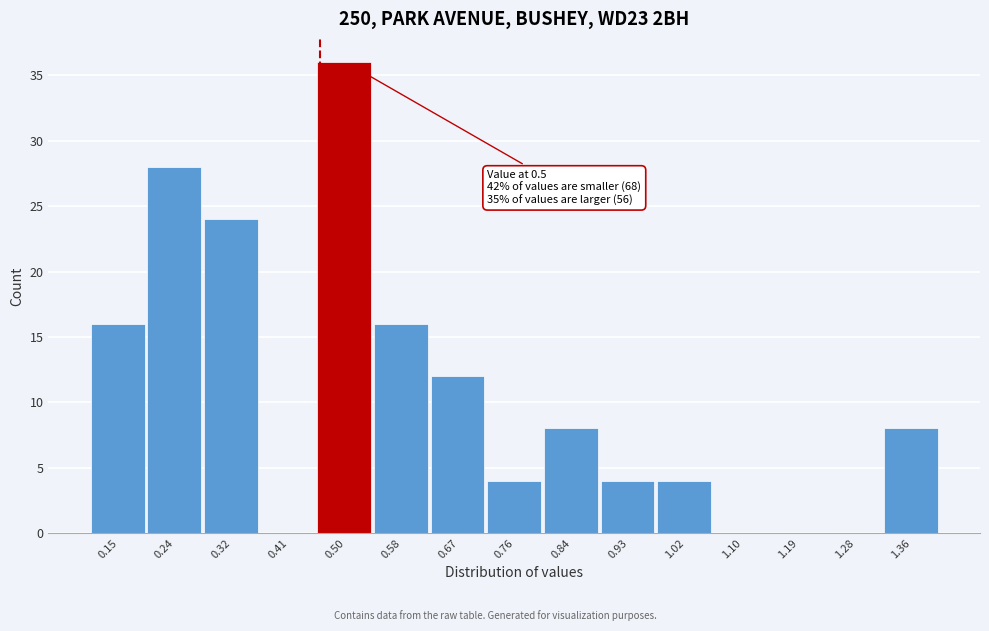

Reading left to right, list all the values displayed in this chart.

0.15=16	0.24=28	0.32=24	0.41=0	0.50=36	0.58=16	0.67=12	0.76=4	0.84=8	0.93=4	1.02=4	1.10=0	1.19=0	1.28=0	1.36=8